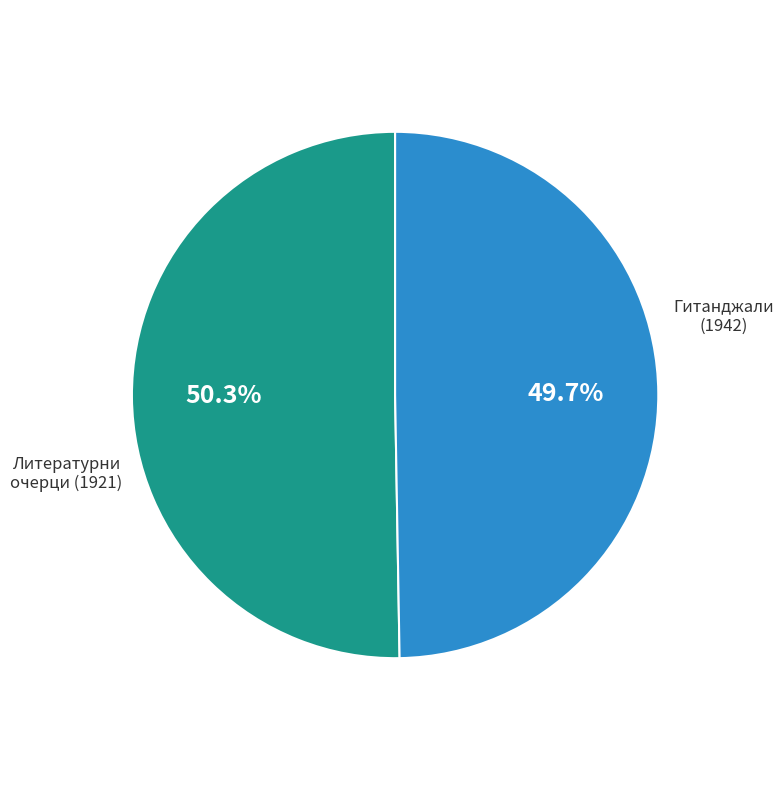

Is there any slice that represents more than half of the pie?

Yes